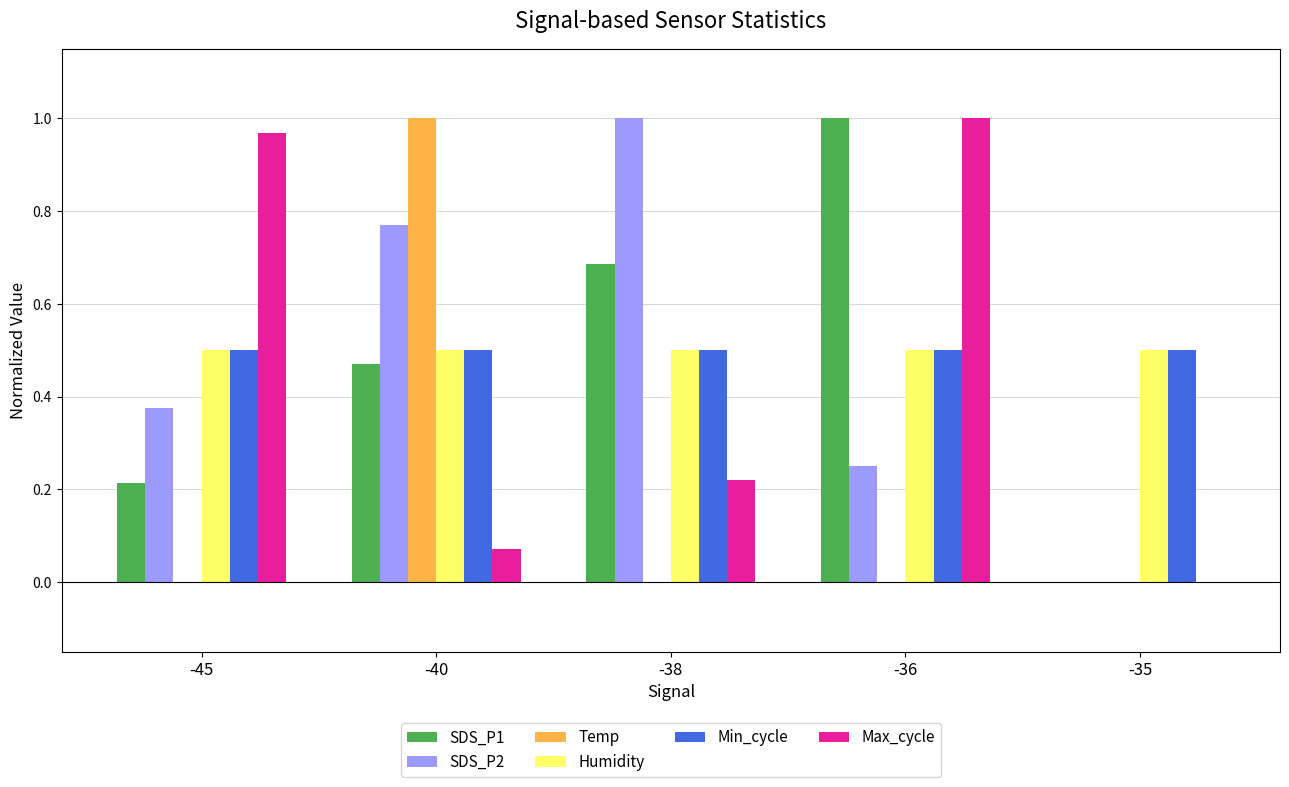

Which series changed the most between -45 and -35?

Max_cycle